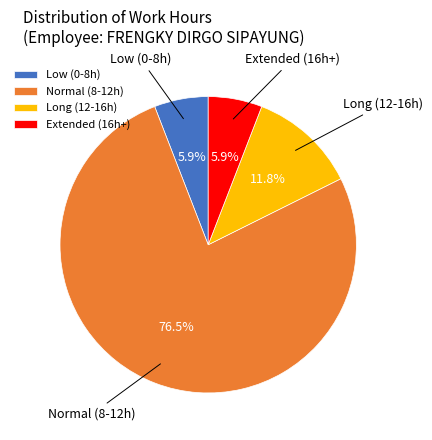

What is the largest slice in the pie chart?

Normal (8-12h)